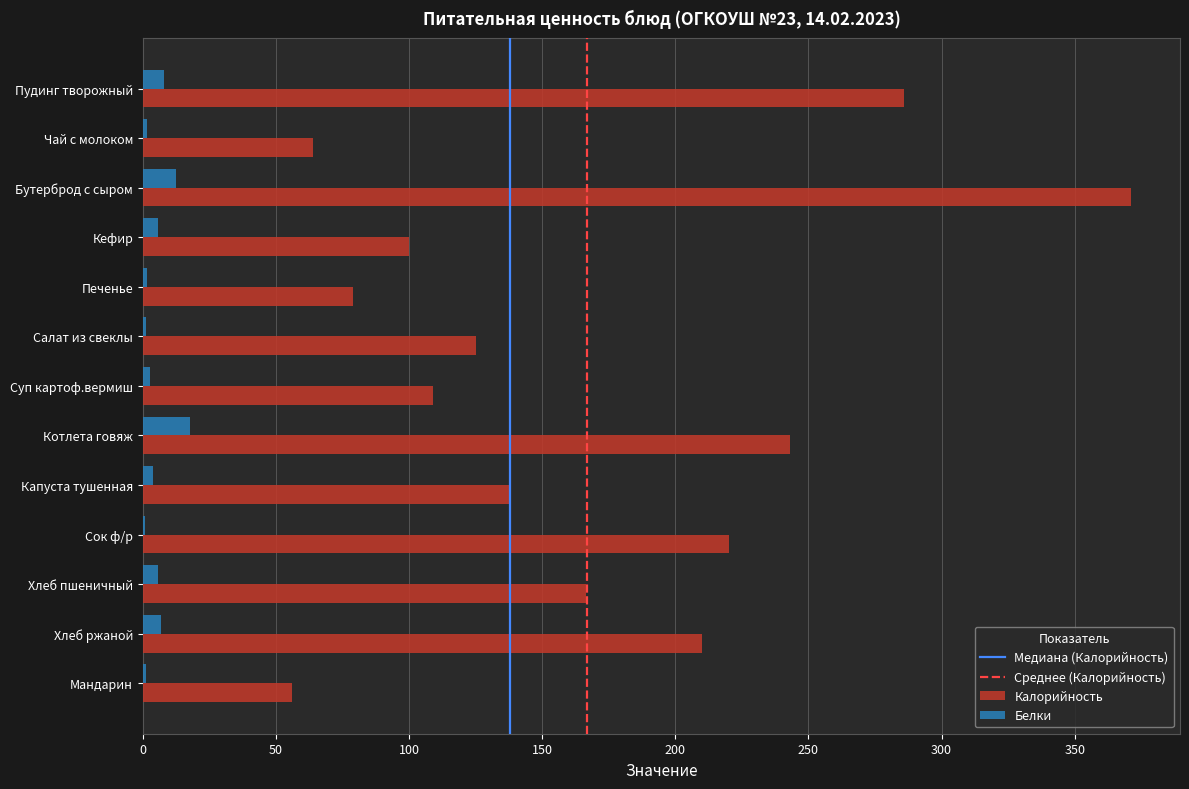

At which label does Калорийность reach its peak?

Бутерброд с сыром